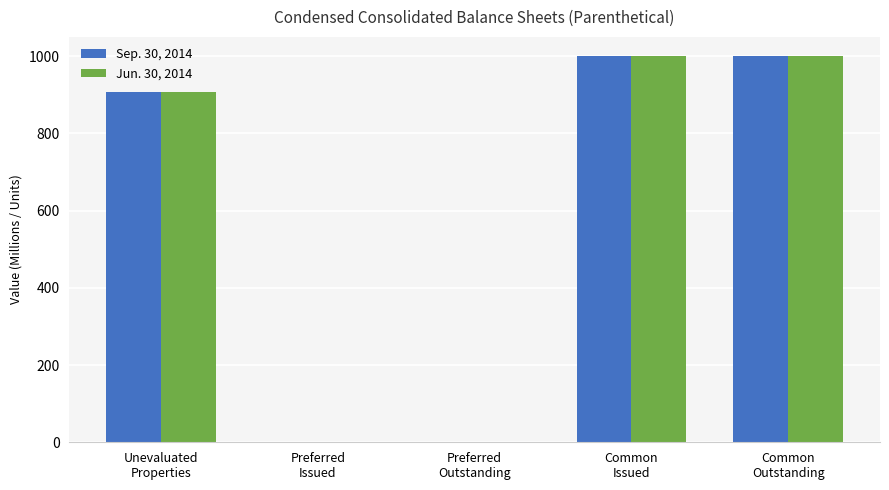

How many values in the Sep. 30, 2014 series exceed 908?

3